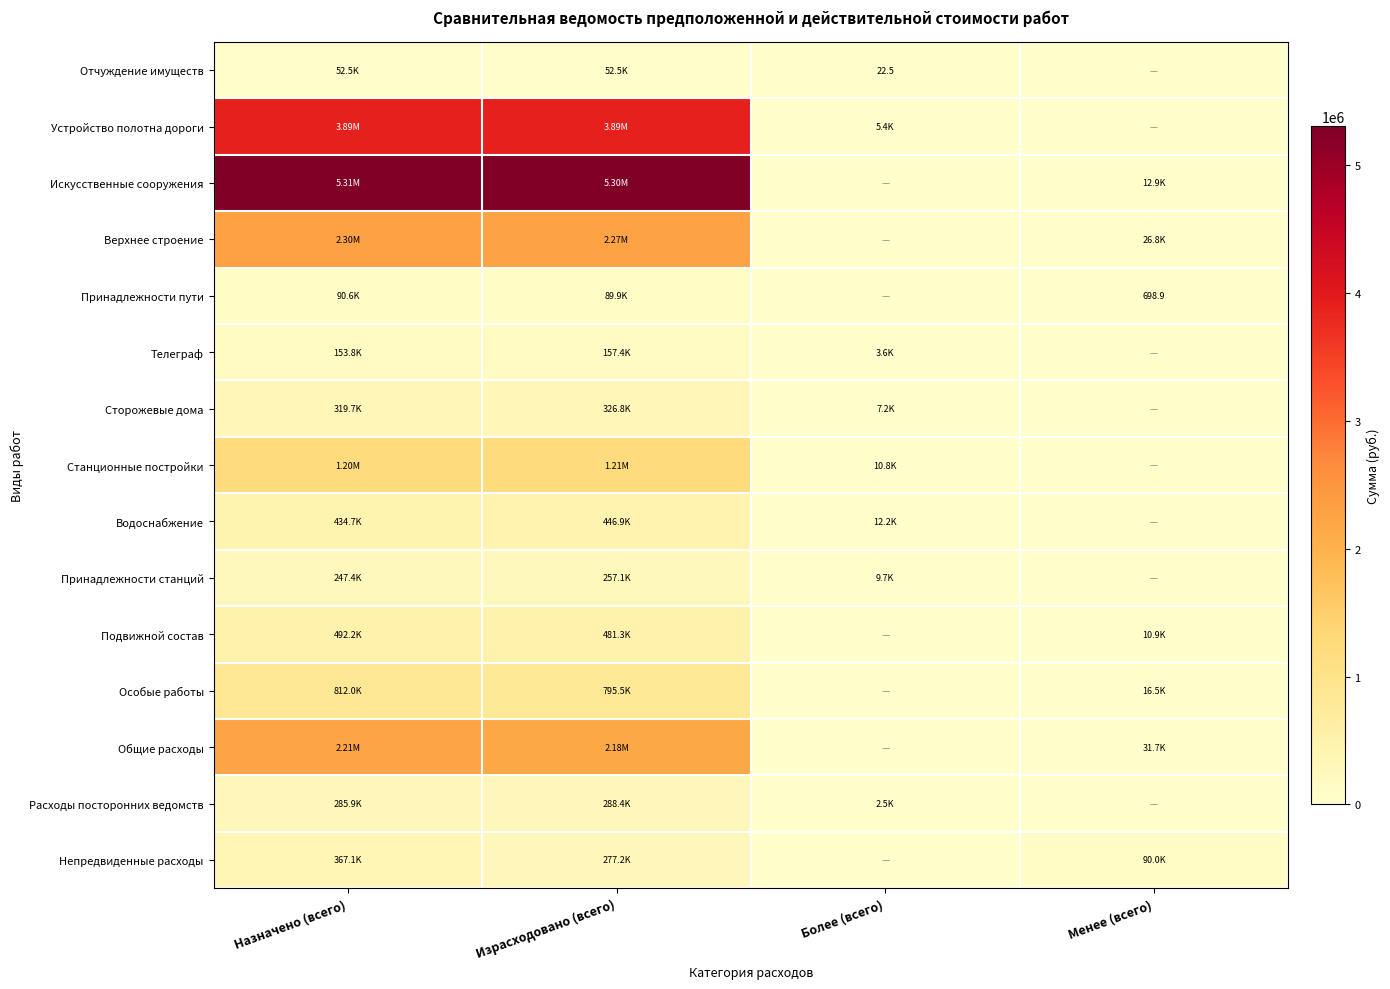

At which label does Непредвиденные расходы first exceed 277168?

Назначено (всего)